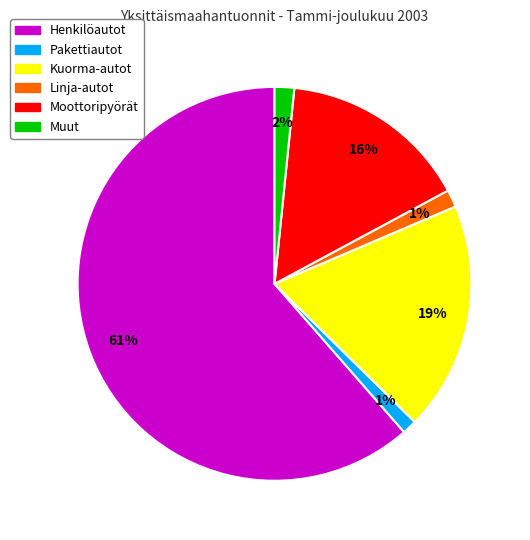

To the nearest percent, what percentage of the pie is Kuorma-autot?

19%